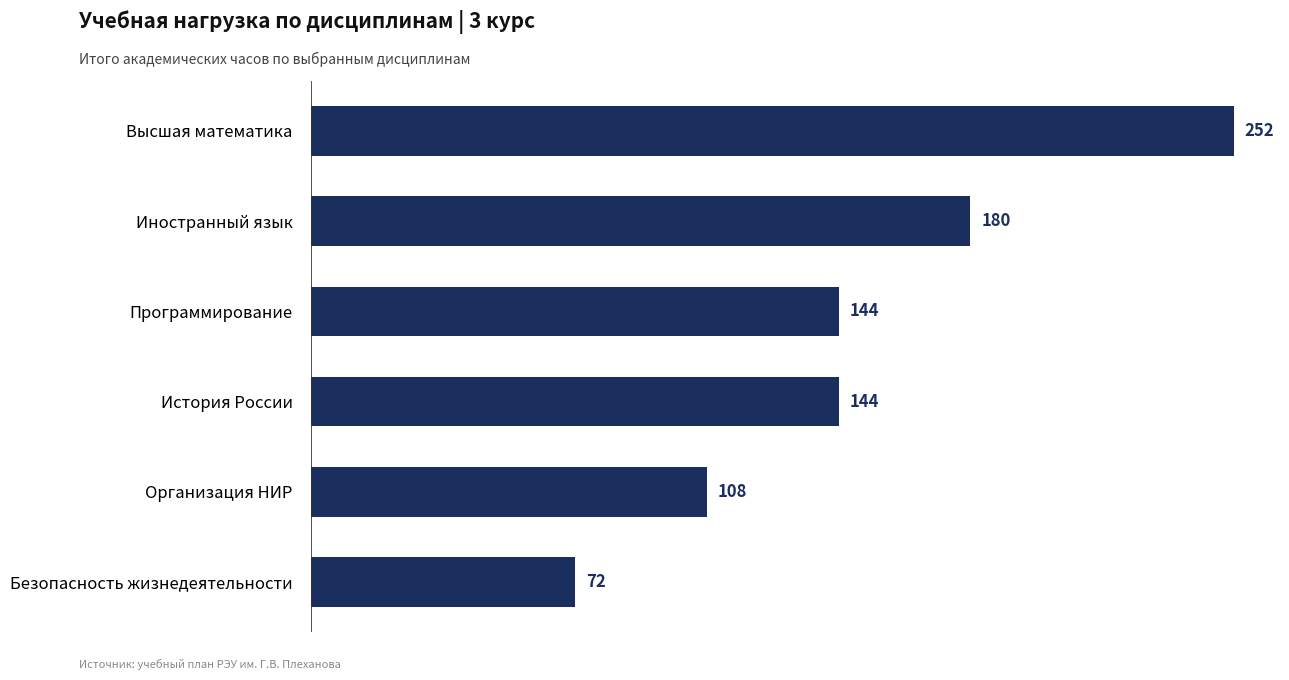

What is the average value?

150